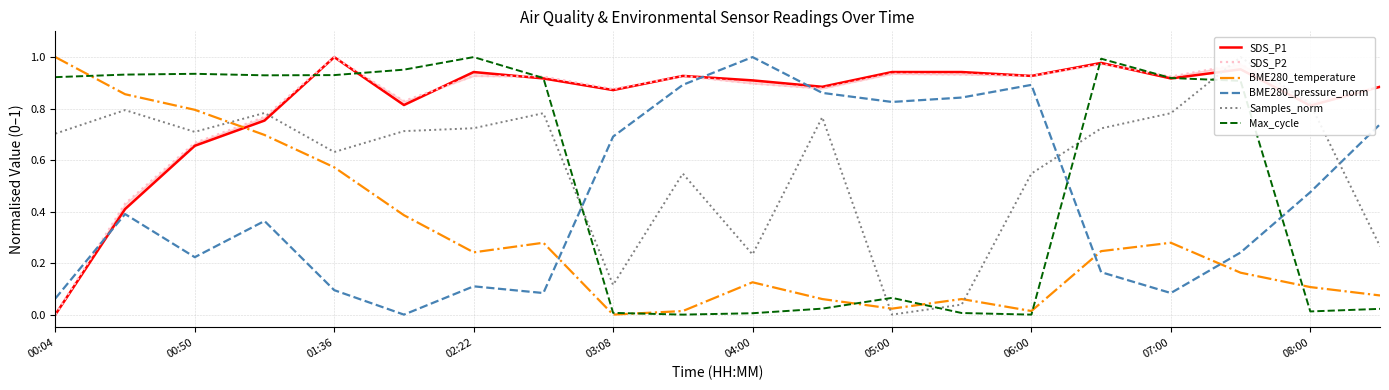

At which label is SDS_P2 closest to 0?

00:04